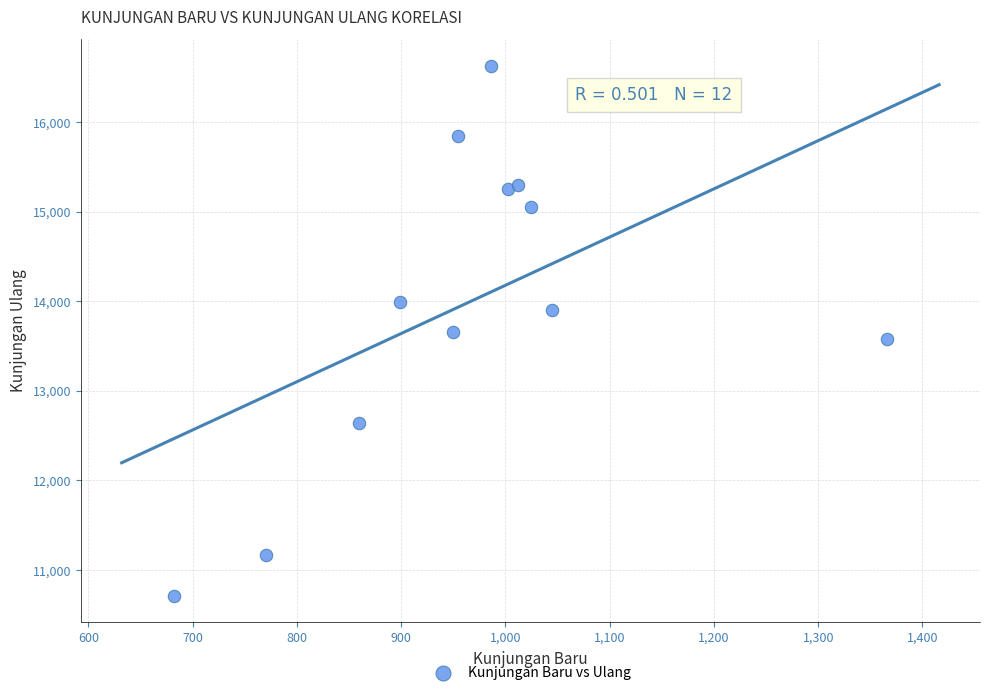

What is the average Y value?

13977